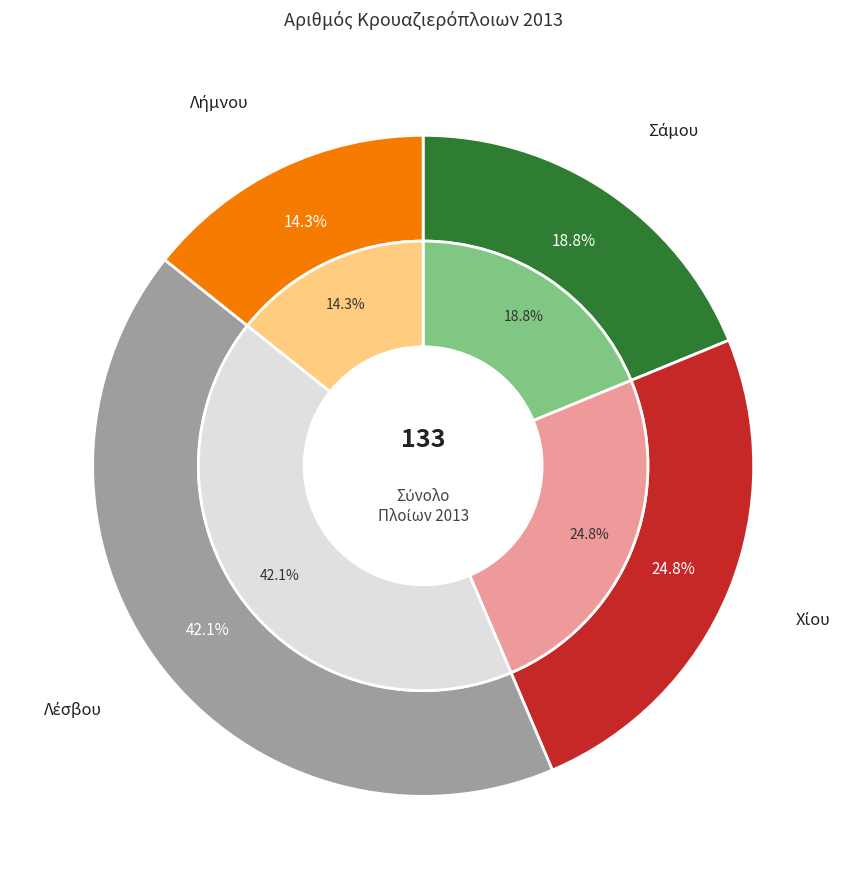

True or false: Σάμου accounts for 19% of the total.

True